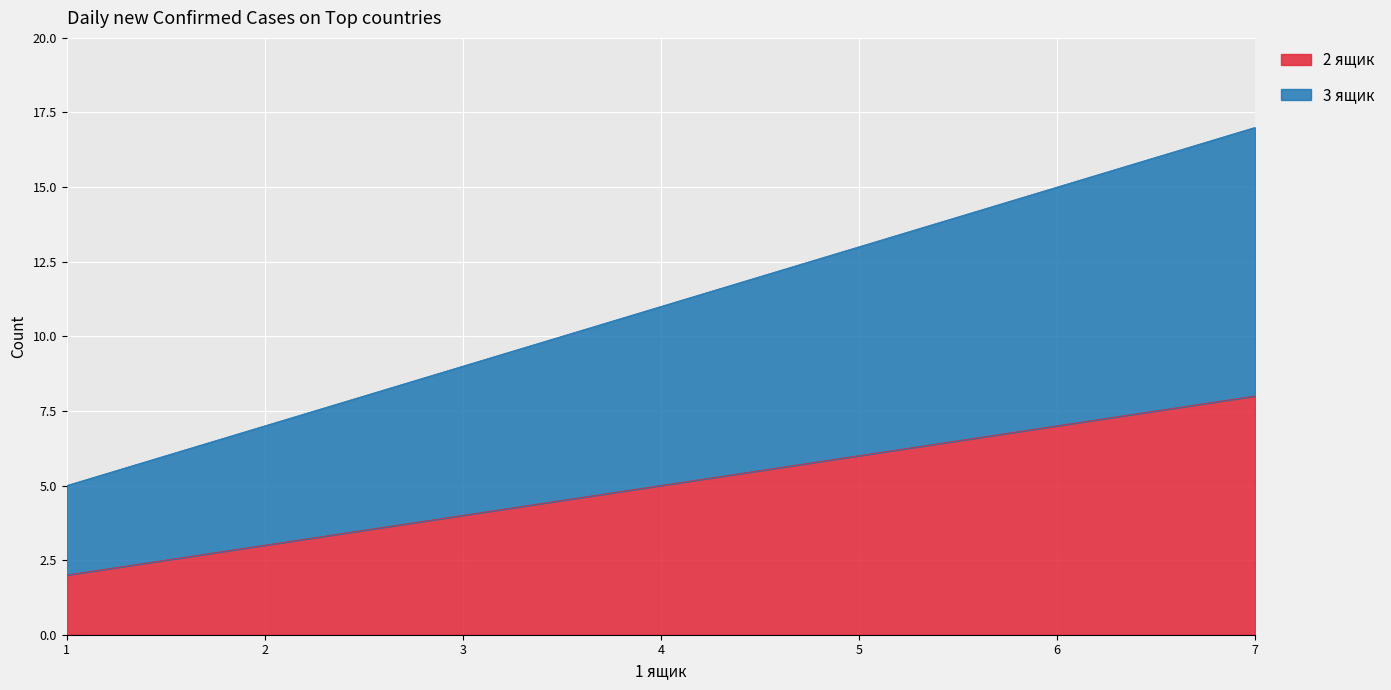

At which label does 2 ящик first exceed 5?

7